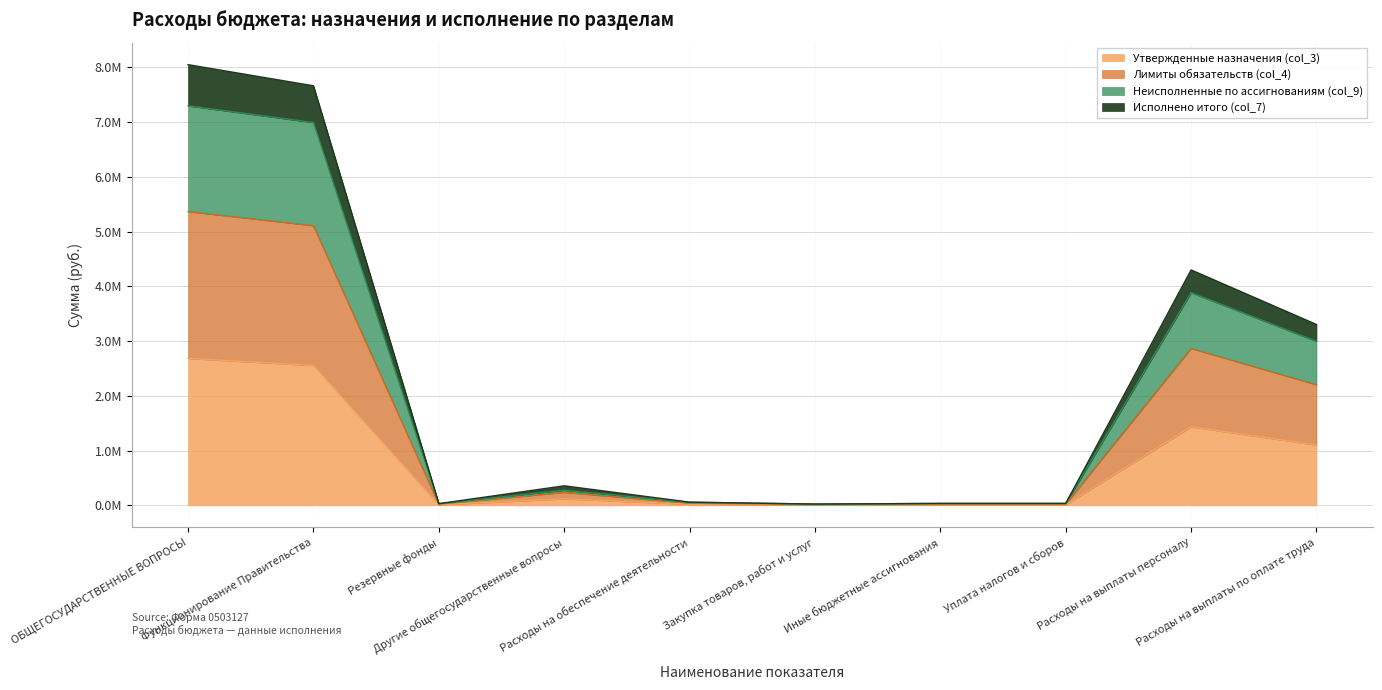

Where is Лимиты обязательств (col_4) nearest to the value 1345145?

Расходы на выплаты персоналу